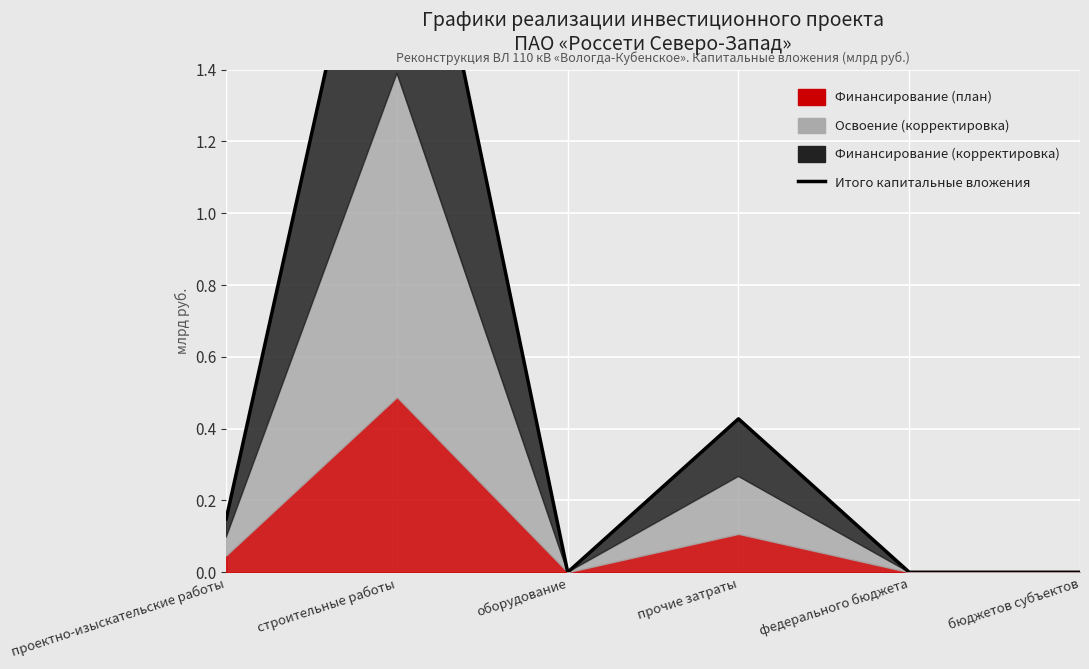

Reading left to right, transcribe all the data shown in this chart.

0.1	2.3	0.0	0.4	0.0	0.0